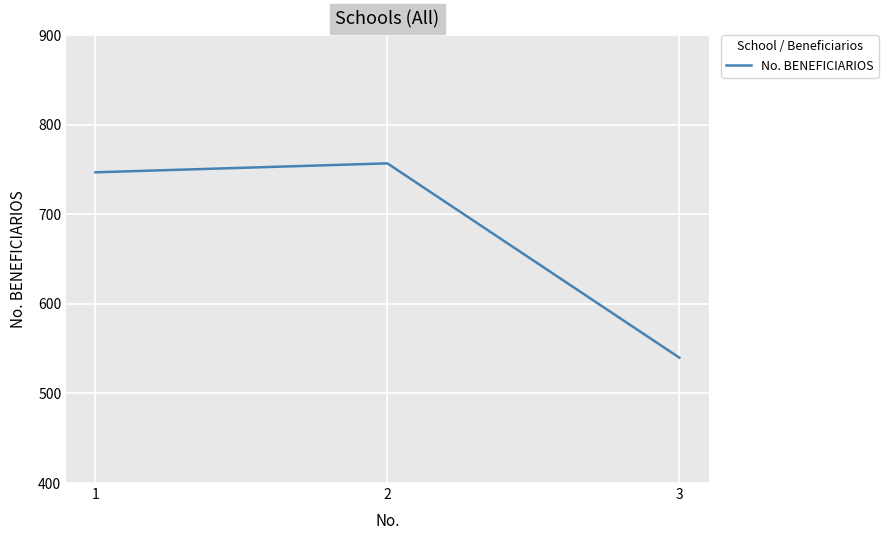

Which has a higher value, 2 or 3?

2